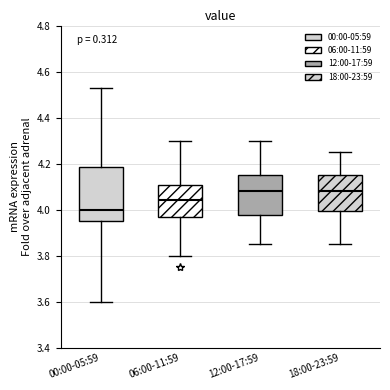

Comparing the boxes themselves (not the whiskers), which one is the tallest?

00:00-05:59